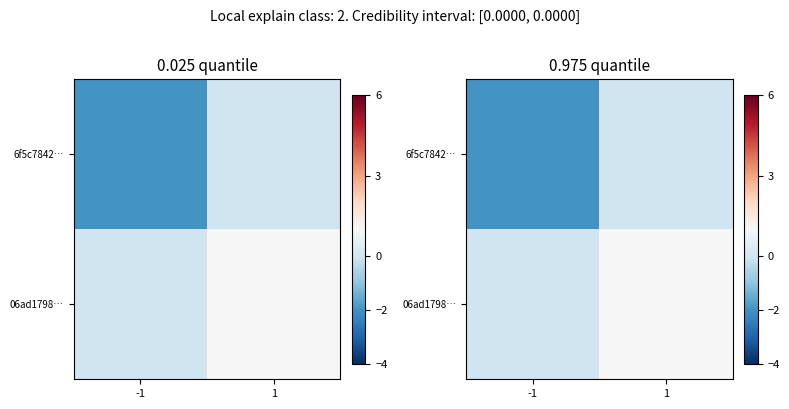

The value of 06ad1798… at -1 is 0. True or false?

False